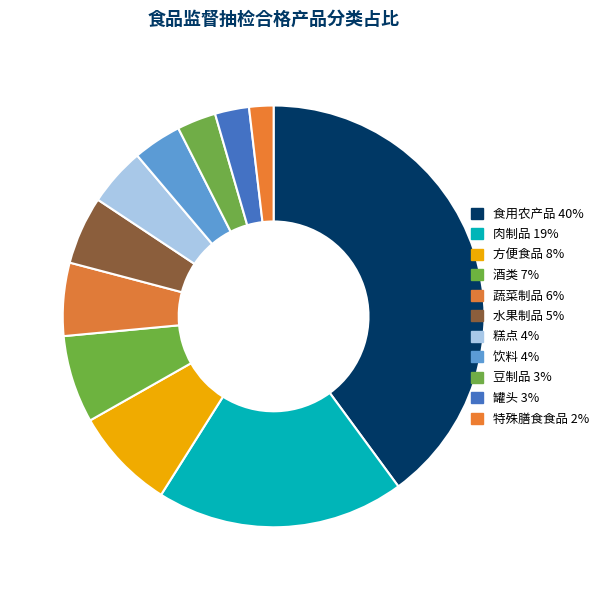

How many segments does this pie chart have?

11